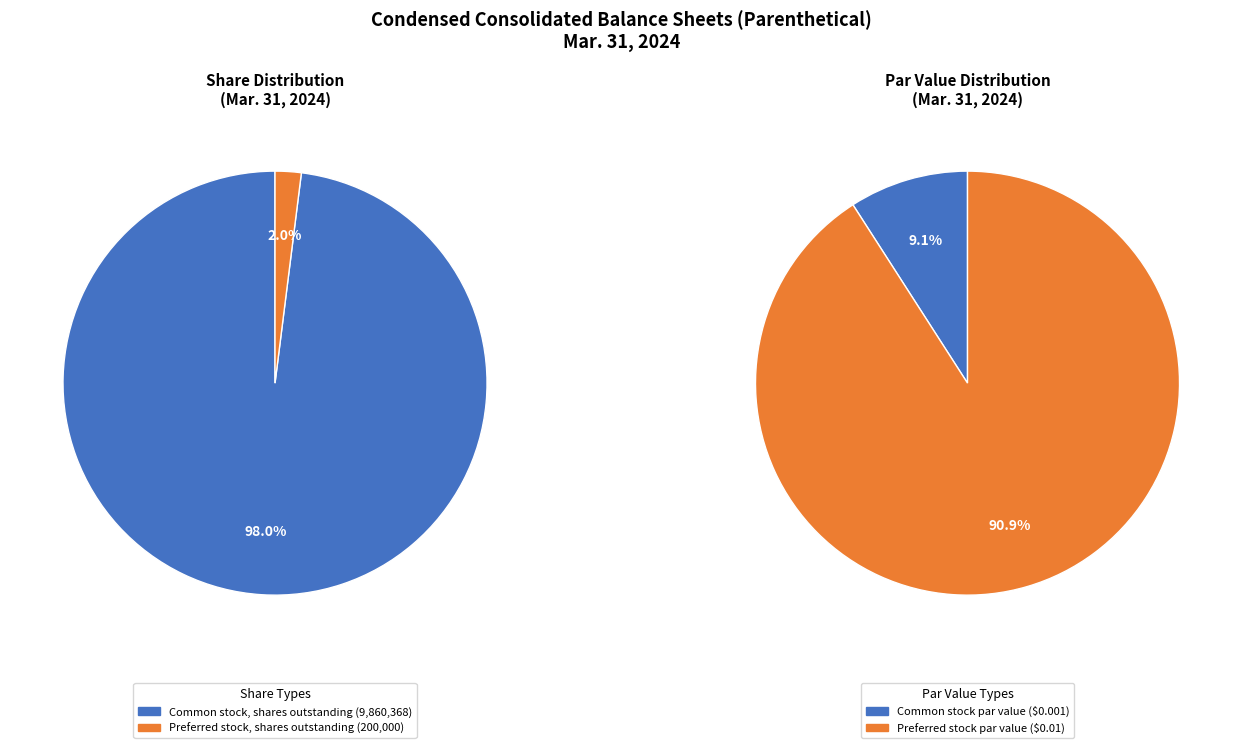

True or false: Preferred stock, shares outstanding accounts for 1% of the total.

False